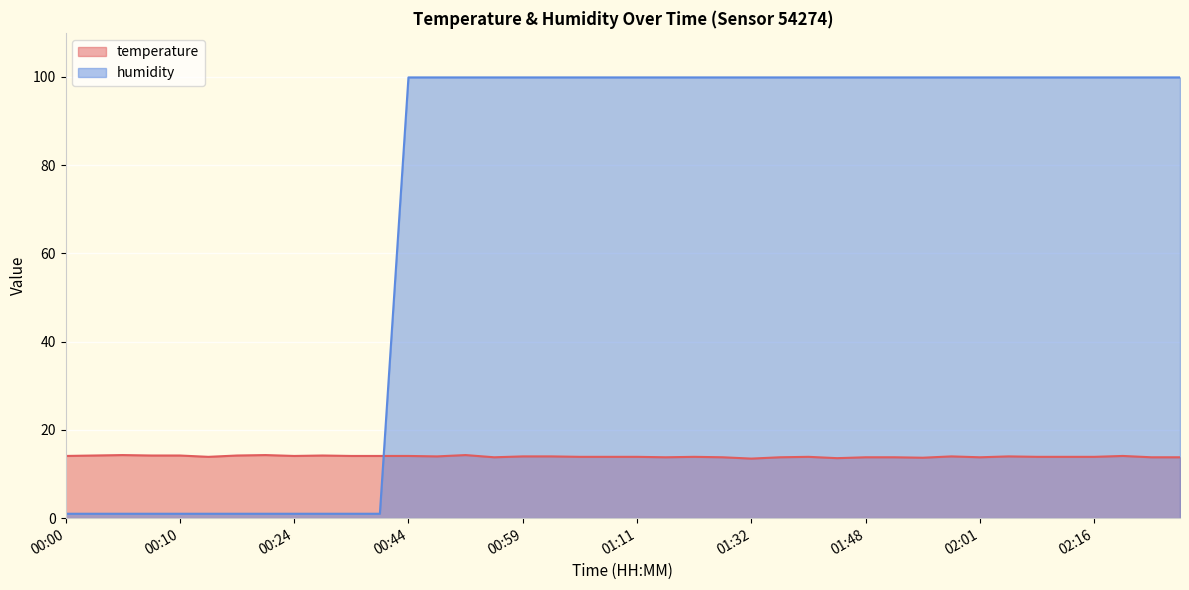

Which category has the highest value across all series?

00:44